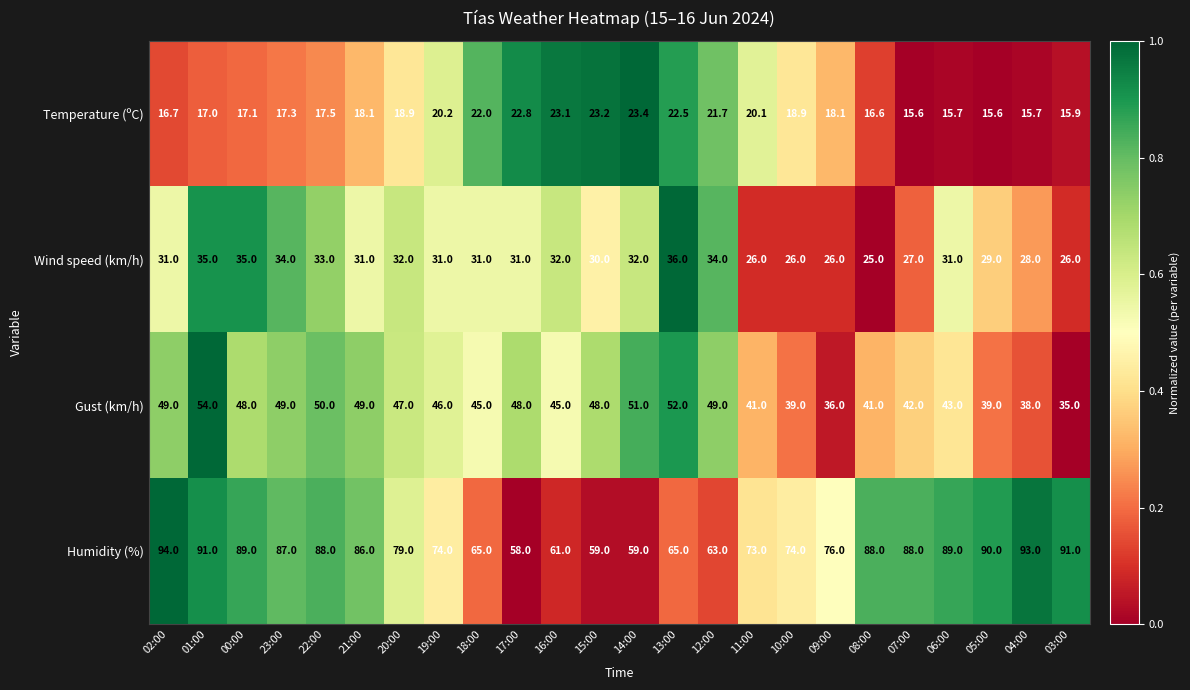

What is the sum of the Humidity (%) values at 19:00 and 23:00?

161.0